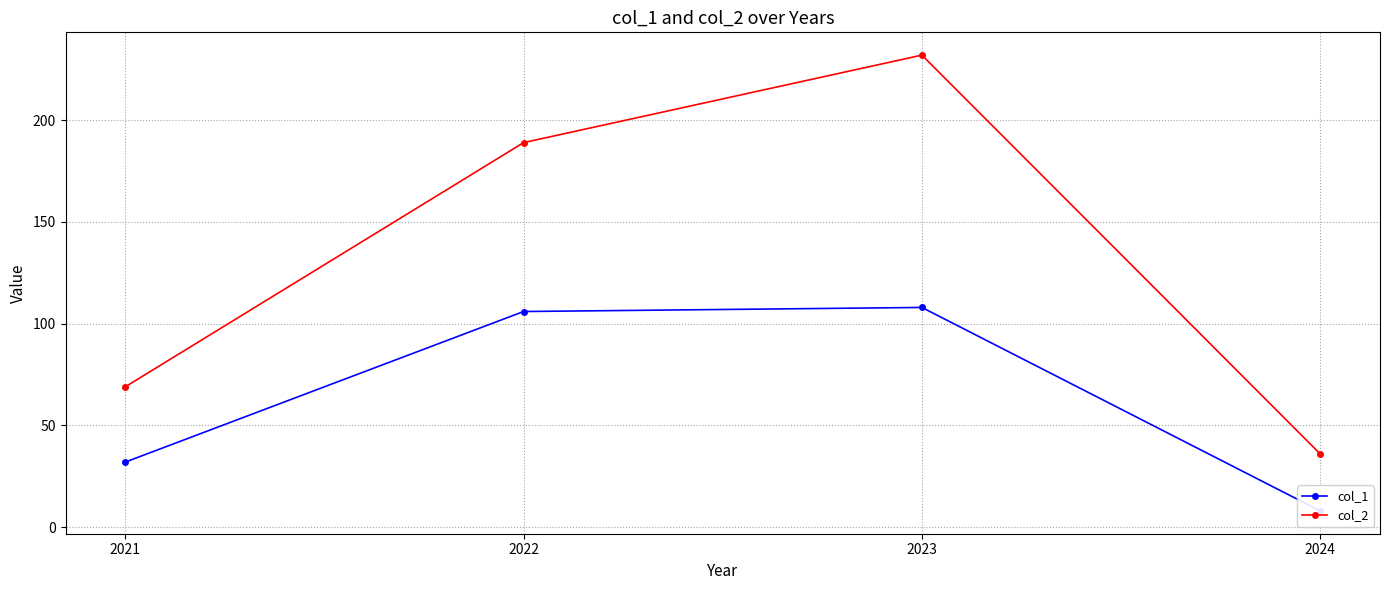

What is the difference between the maximum and second lowest values in the col_1 series?

76